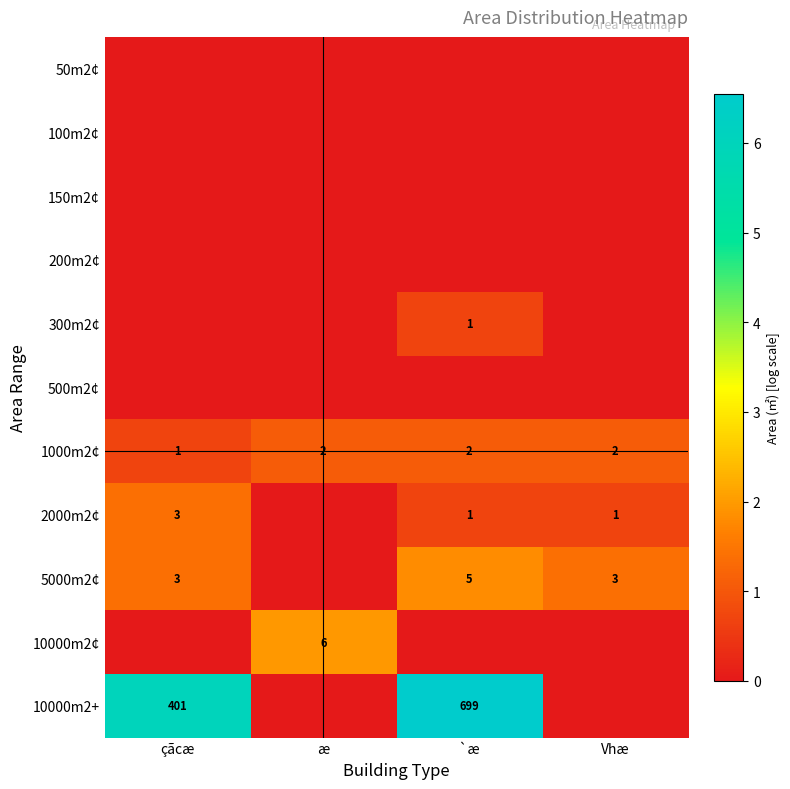

The 5000m2¢ series shows 3 at `æ. True or false?

False